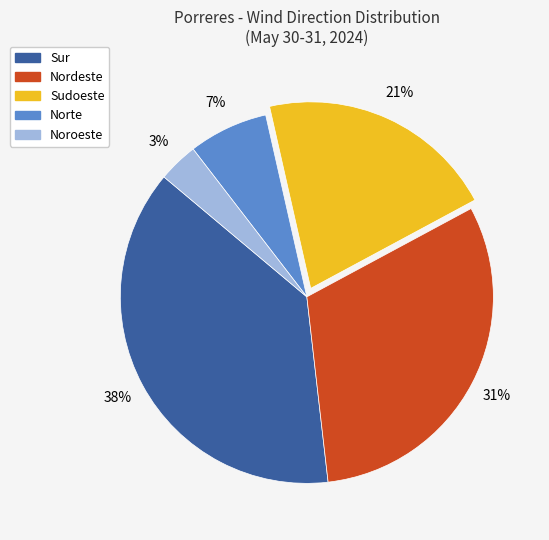

To the nearest percent, what portion does Sur represent?

38%